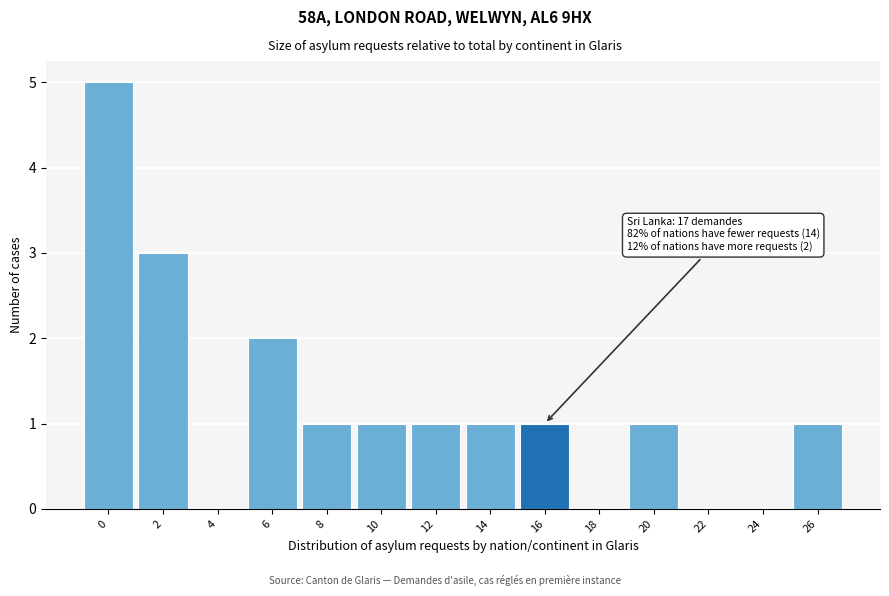

Reading right to left, extract all data points from this chart.

26=1	24=0	22=0	20=1	18=0	16=1	14=1	12=1	10=1	8=1	6=2	4=0	2=3	0=5